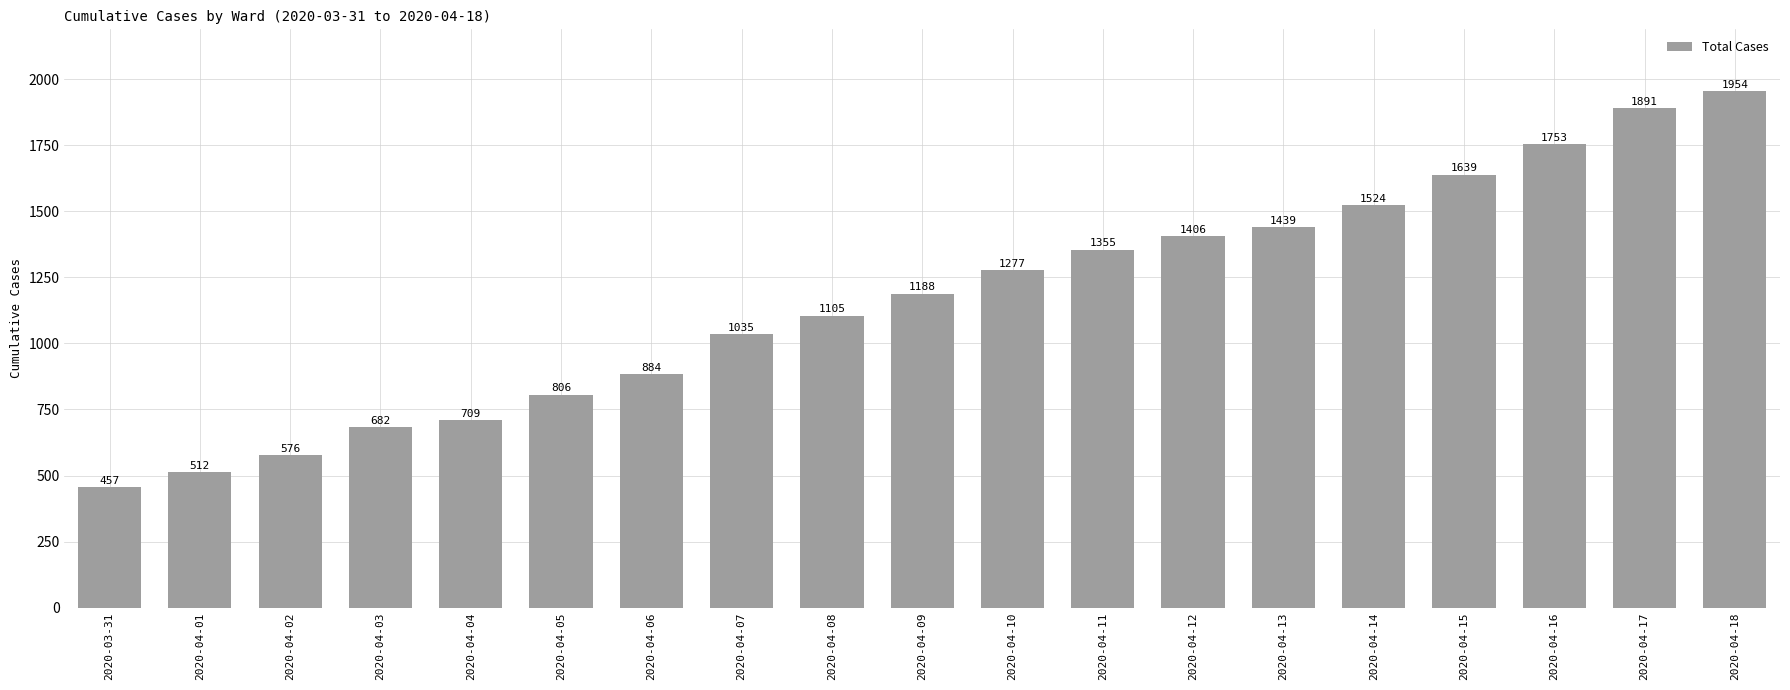

Reading left to right, extract all data points from this chart.

457	512	576	682	709	806	884	1035	1105	1188	1277	1355	1406	1439	1524	1639	1753	1891	1954